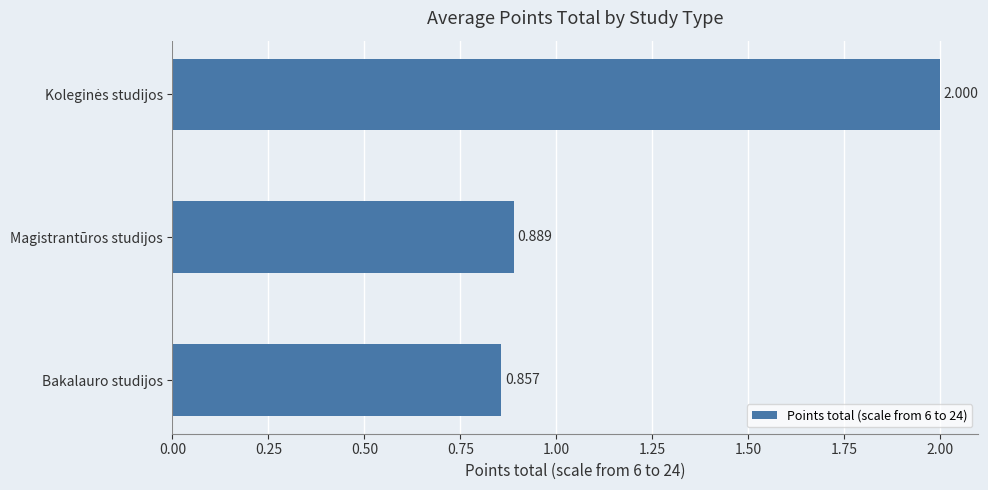

What is the maximum value shown in the chart?

2.0